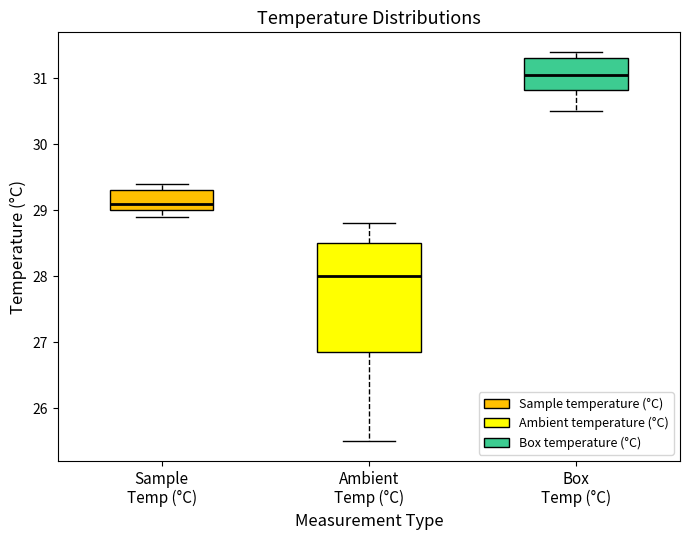

Reading left to right, read every box against the y-axis: the position of its median line, the range the box covers, and the ends of its whiskers. The values are not printed on the chart, so give them approximately, as read against the axis.

Sample Temp (°C): median 29.1, box 29.0 to 29.3, whiskers 28.9 to 29.4
Ambient Temp (°C): median 28.0, box 26.9 to 28.5, whiskers 25.5 to 28.8
Box Temp (°C): median 31.1, box 30.8 to 31.3, whiskers 30.5 to 31.4